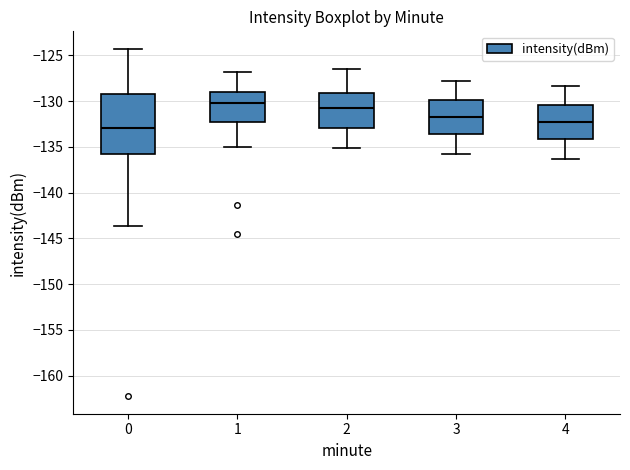

Reading left to right, read every box against the y-axis: the position of its median line, the range the box covers, and the ends of its whiskers. The values are not printed on the chart, so give them approximately, as read against the axis.

0: median -133.0, box -136.0 to -129.0, whiskers -143.5 to -124.5
1: median -130.0, box -132.5 to -129.0, whiskers -135.0 to -127.0
2: median -130.5, box -133.0 to -129.0, whiskers -135.0 to -126.5
3: median -131.5, box -133.5 to -130.0, whiskers -136.0 to -128.0
4: median -132.0, box -134.0 to -130.5, whiskers -136.5 to -128.5